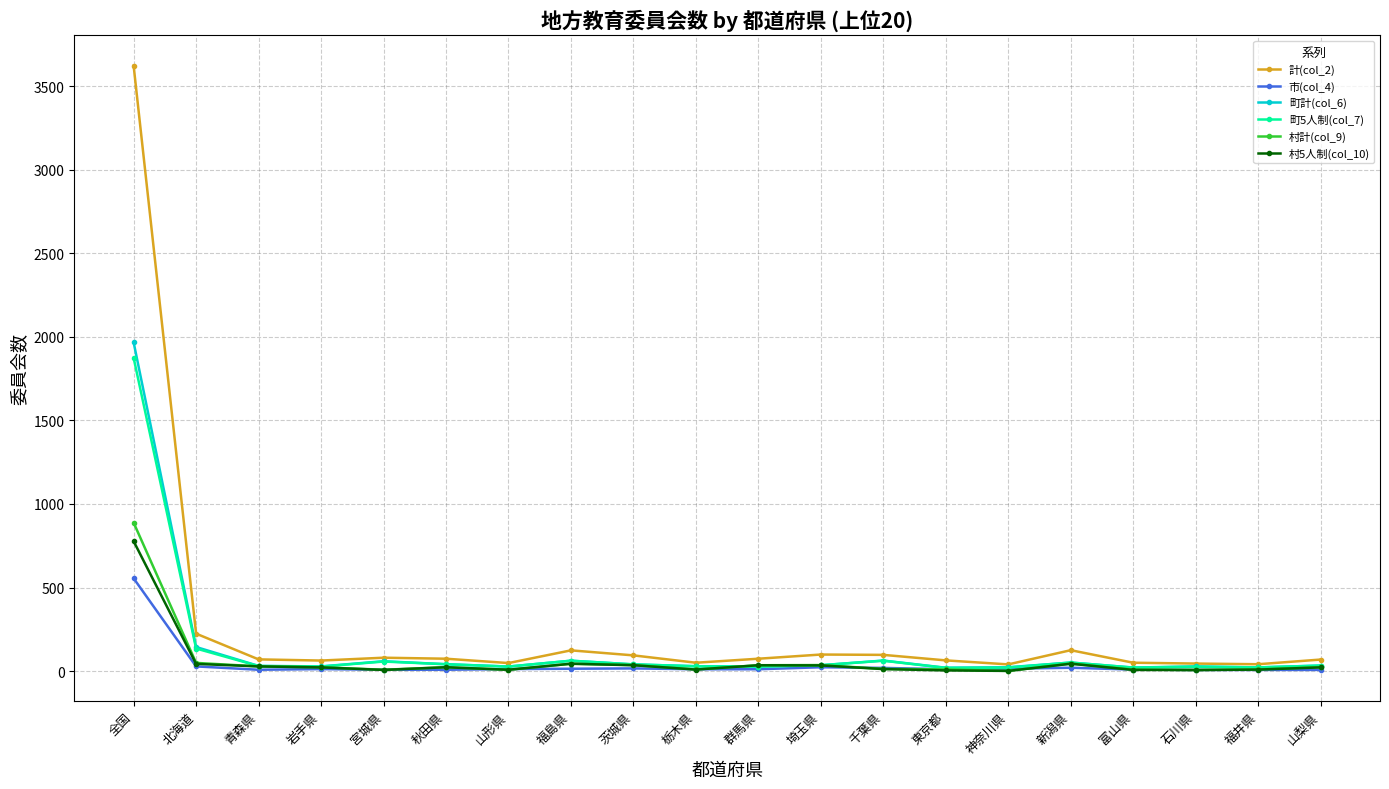

What is the difference between the maximum and minimum values in the 村5人制(col_10) series?

776